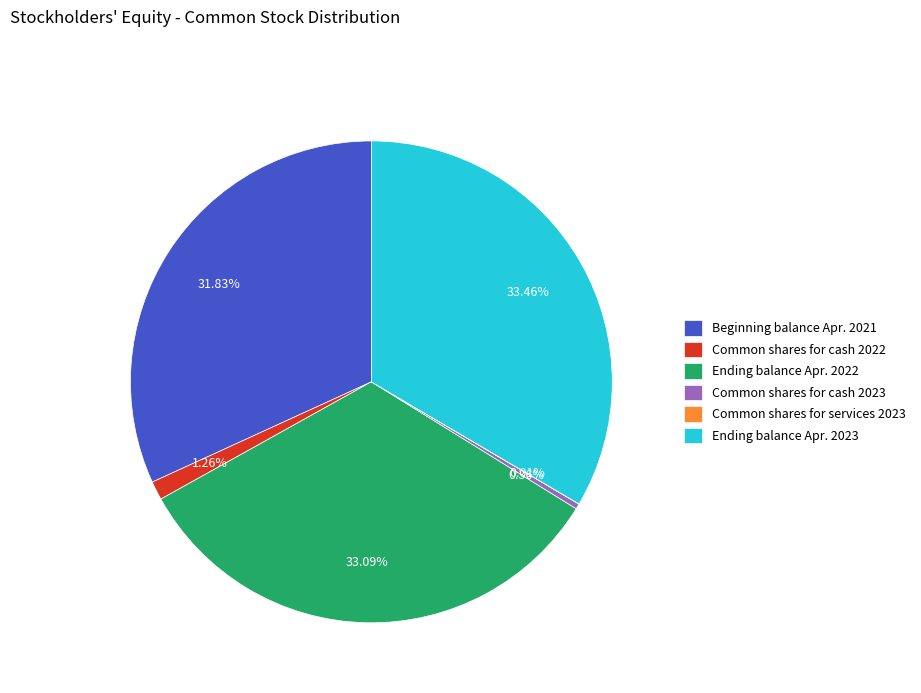

Combined, do Ending balance Apr. 2023 and Common shares for cash 2022 account for over 50%?

No